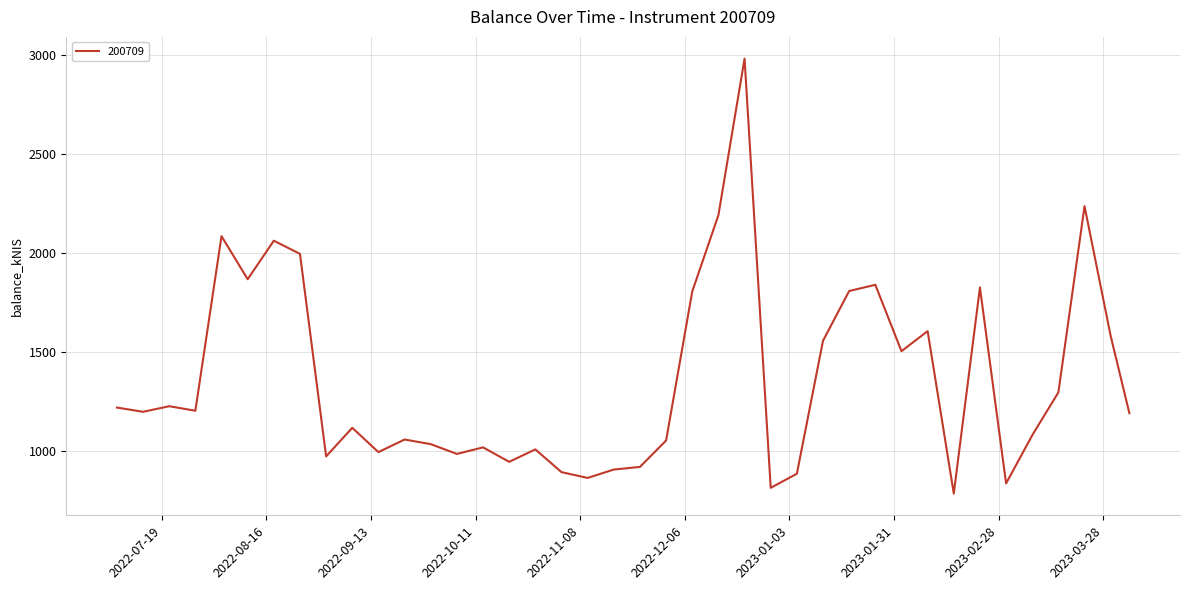

What is the greatest value displayed?

2981.8